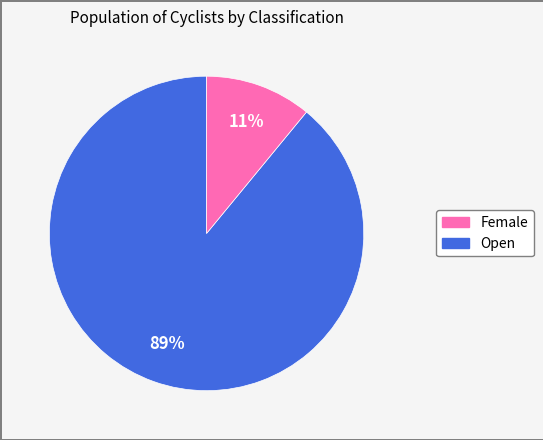

Does any single category account for the majority?

Yes